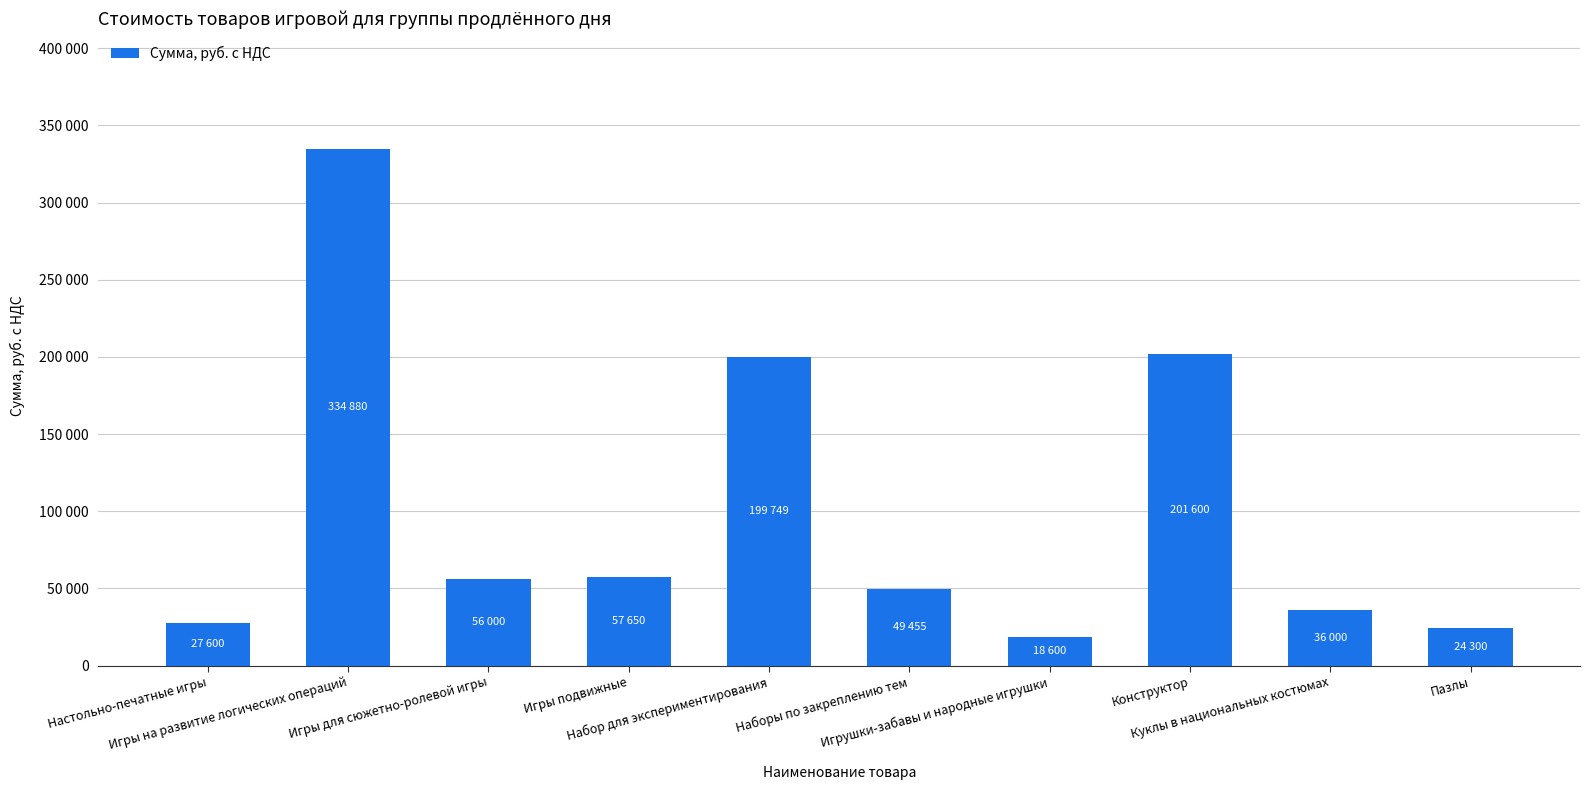

What is the value of the 3rd bar from the left?

56000